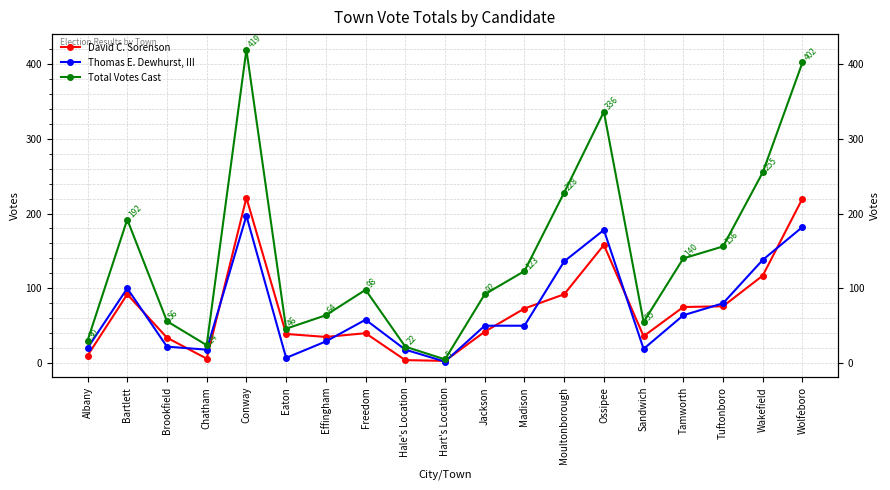

Rank the series at Tamworth from lowest to highest value.

Thomas E. Dewhurst, III, David C. Sorenson, Total Votes Cast